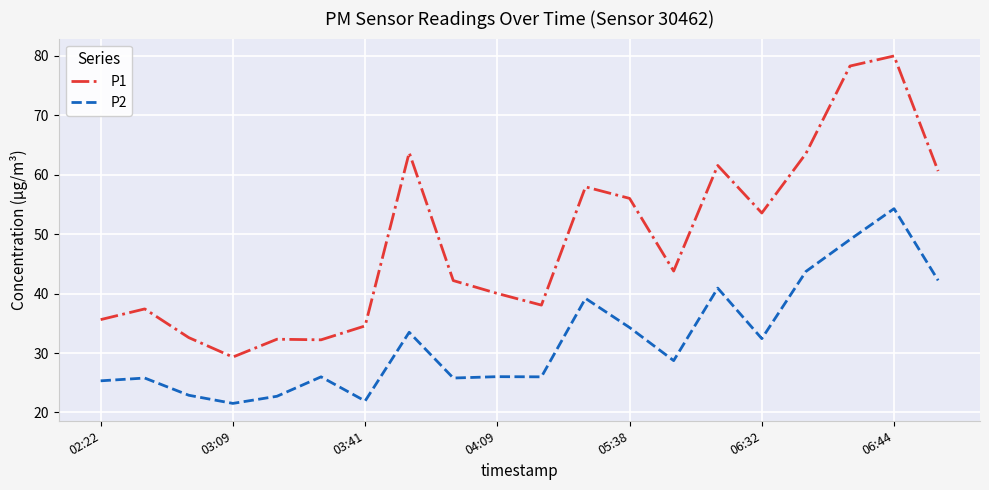

What is the greatest value displayed?

80.0